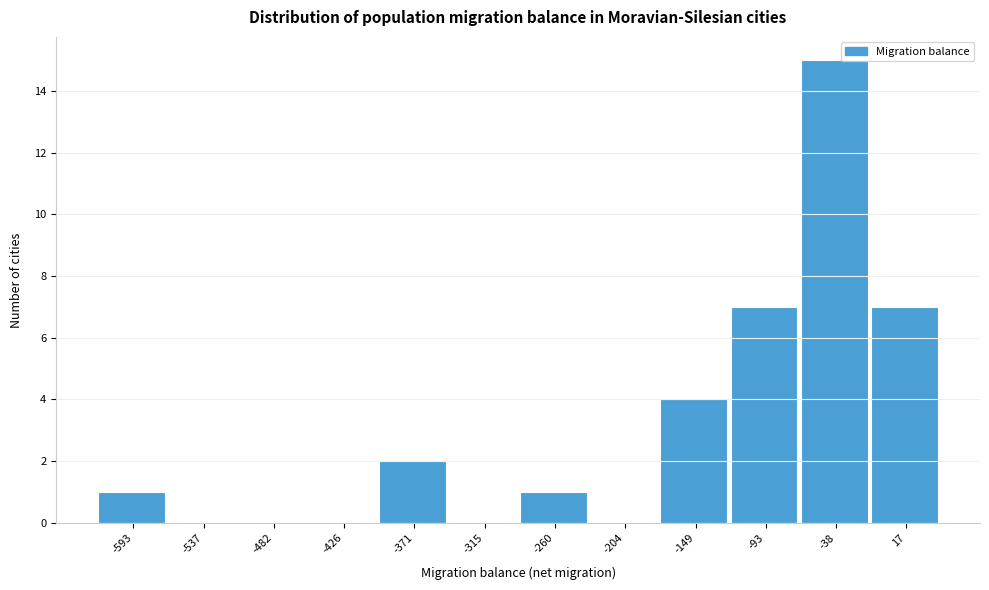

Reading right to left, list all the values displayed in this chart.

17=7	-38=15	-93=7	-149=4	-204=0	-260=1	-315=0	-371=2	-426=0	-482=0	-537=0	-593=1